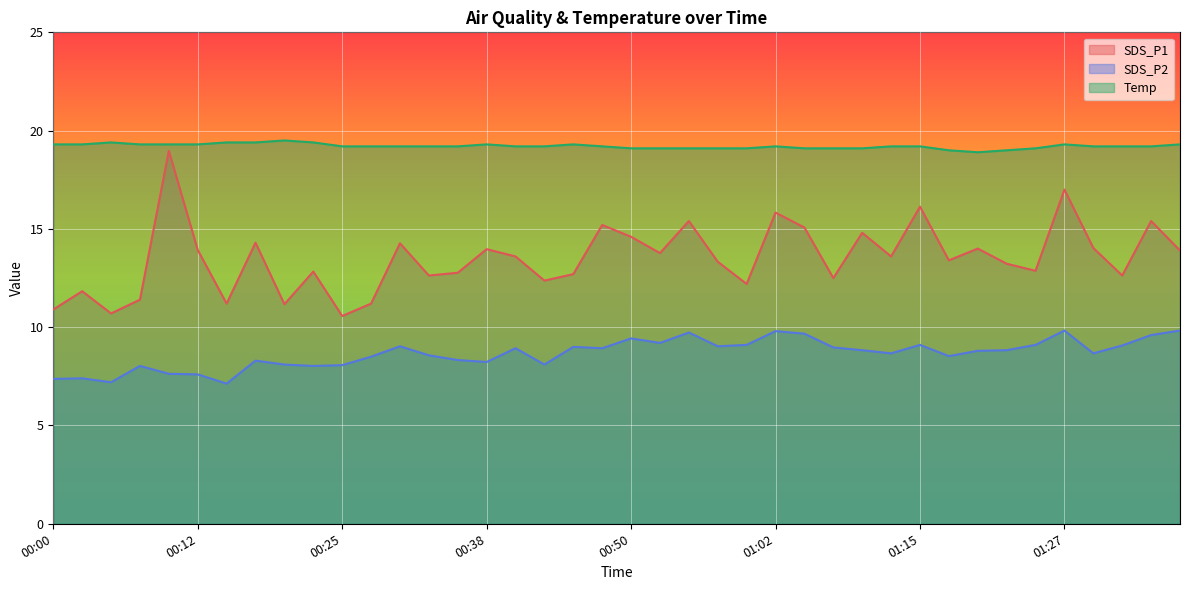

What is the label of the 30th point from the right?

00:25